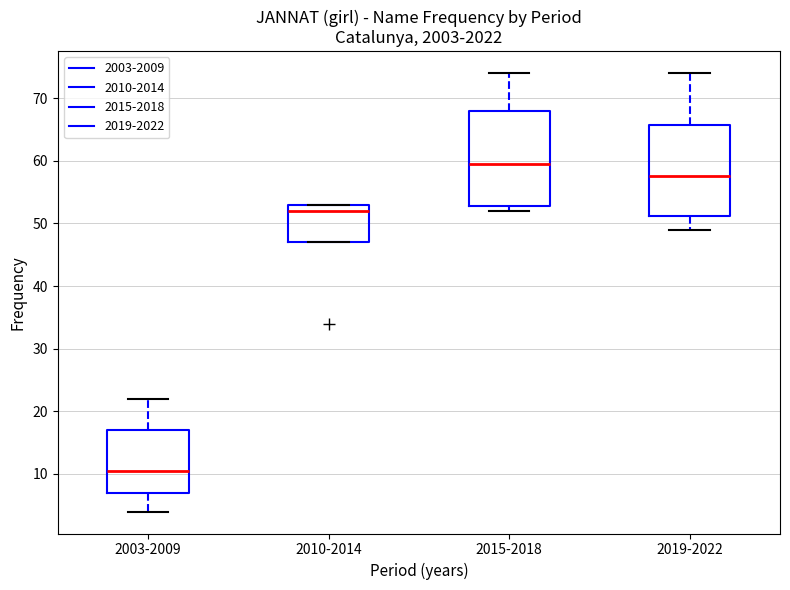

Where is the upper edge of the box for 2019-2022 on the y-axis? The values are not printed on the chart, so give them approximately, as read against the axis.

66